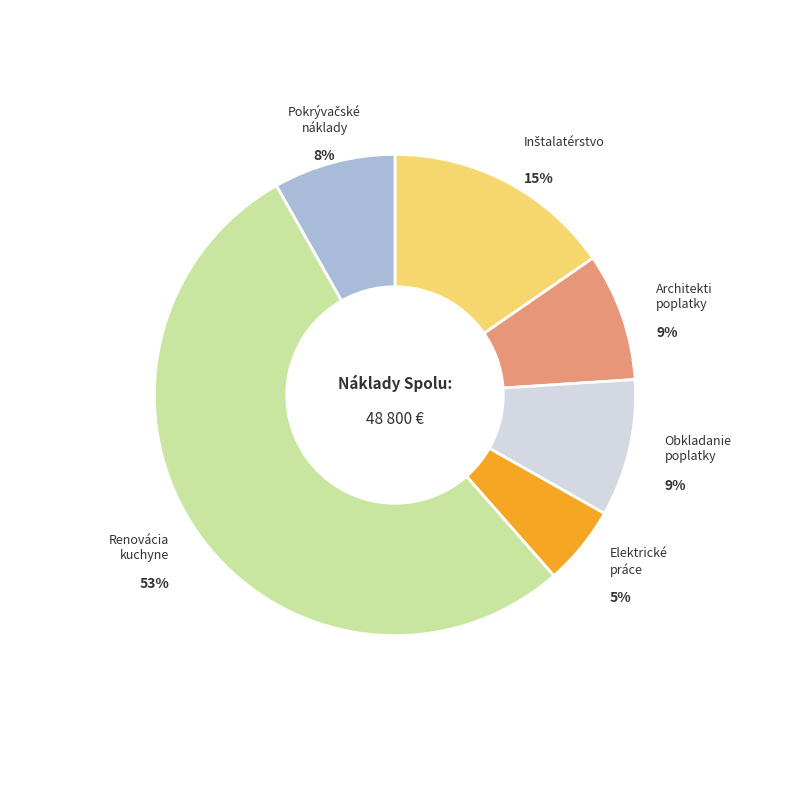

To the nearest percent, what is the difference between the largest and smallest slice percentages?

48%